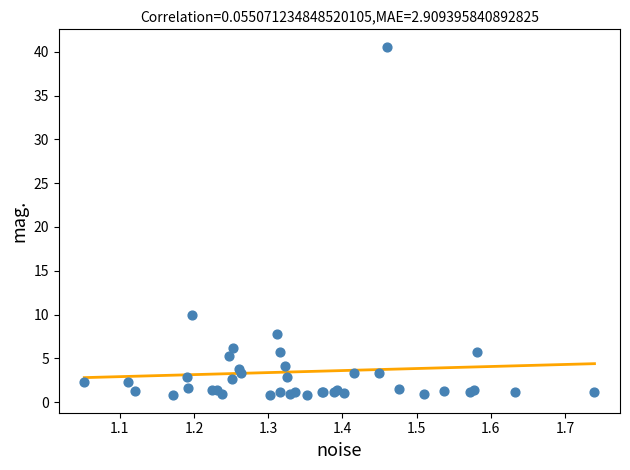

What Y value in the scatter plot is closest to 20?

10.0